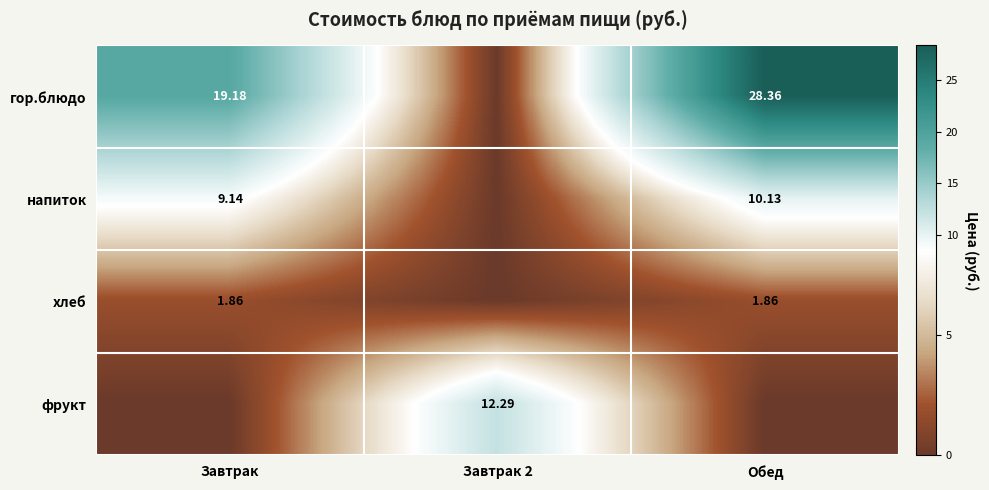

Rank the series at Обед from lowest to highest value.

фрукт, хлеб, напиток, гор.блюдо